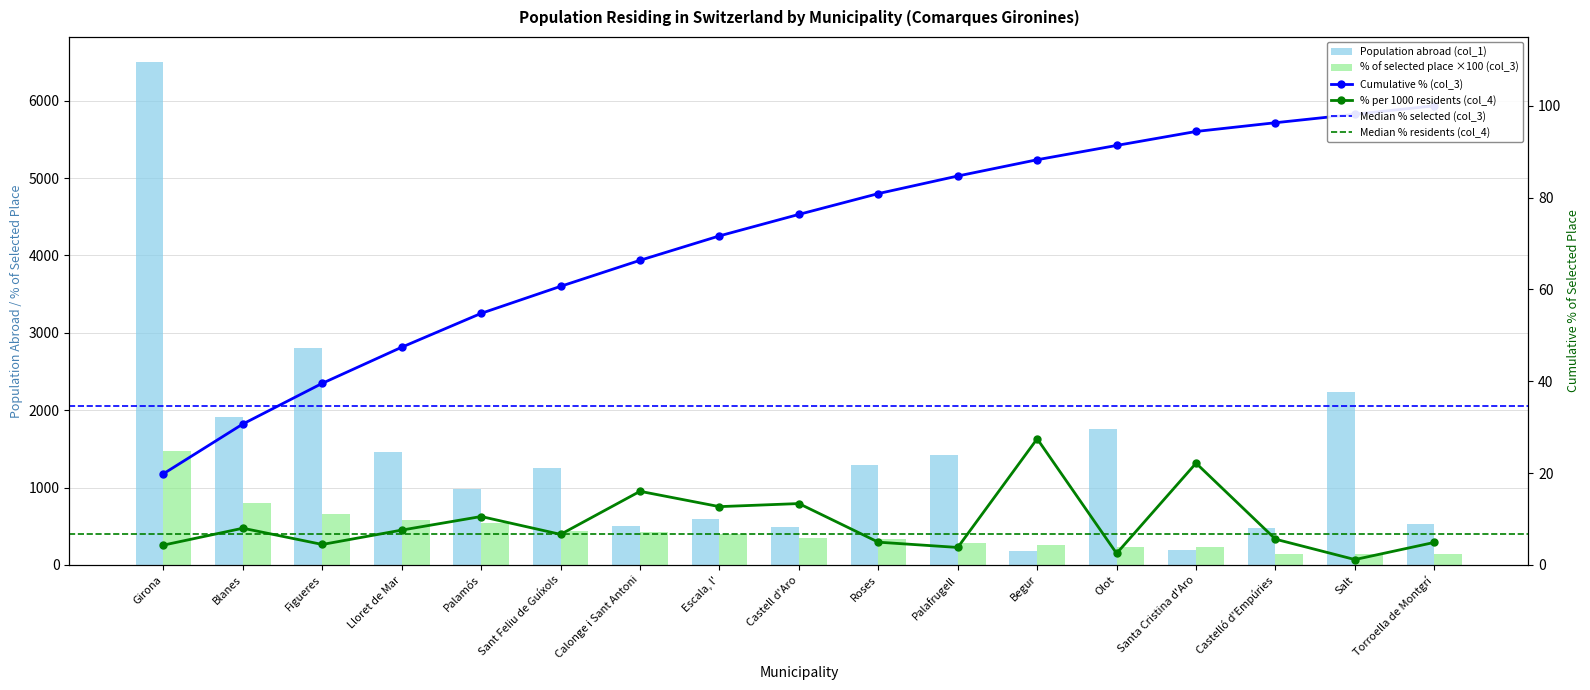

The value of Population abroad (col_1) at Figueres is 2808.0. True or false?

True